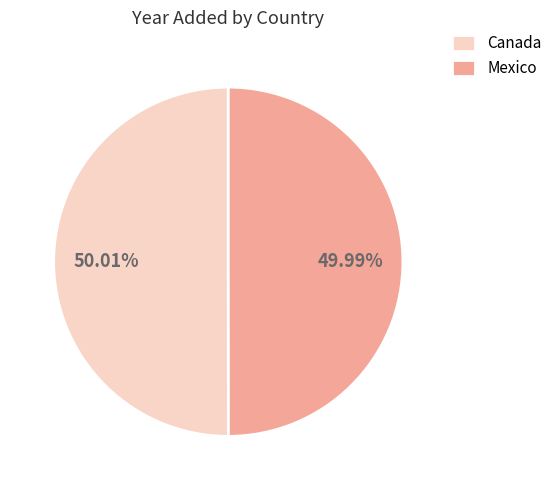

To the nearest percent, what portion does Mexico represent?

50%